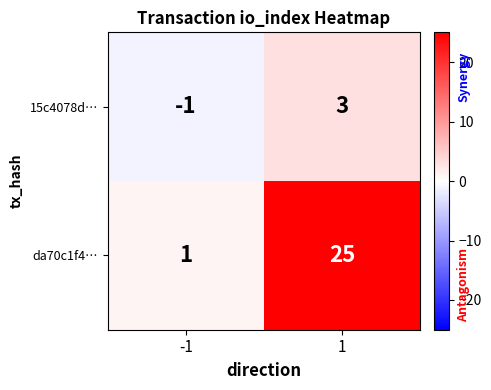

What is the spread (max minus min) of values at 1?

22